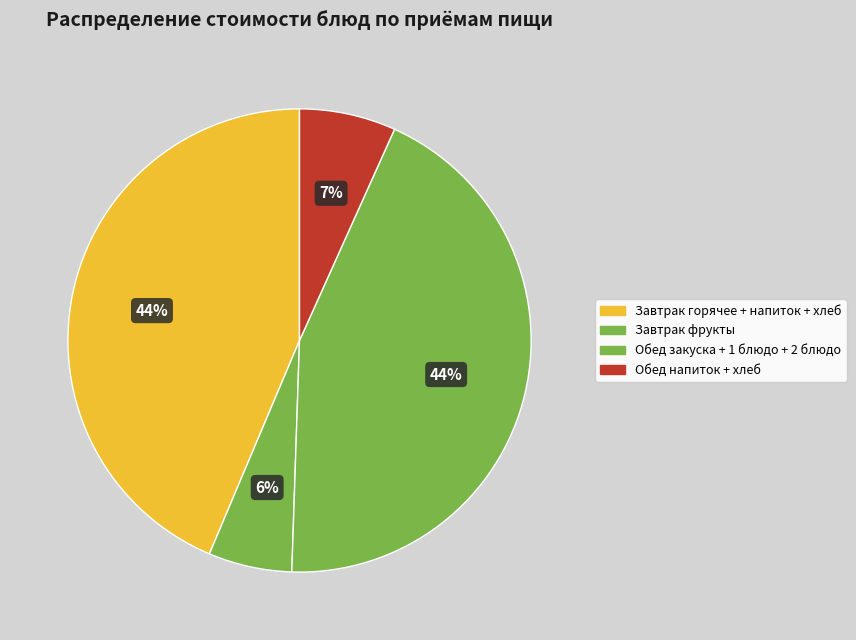

Does any single category account for the majority?

No